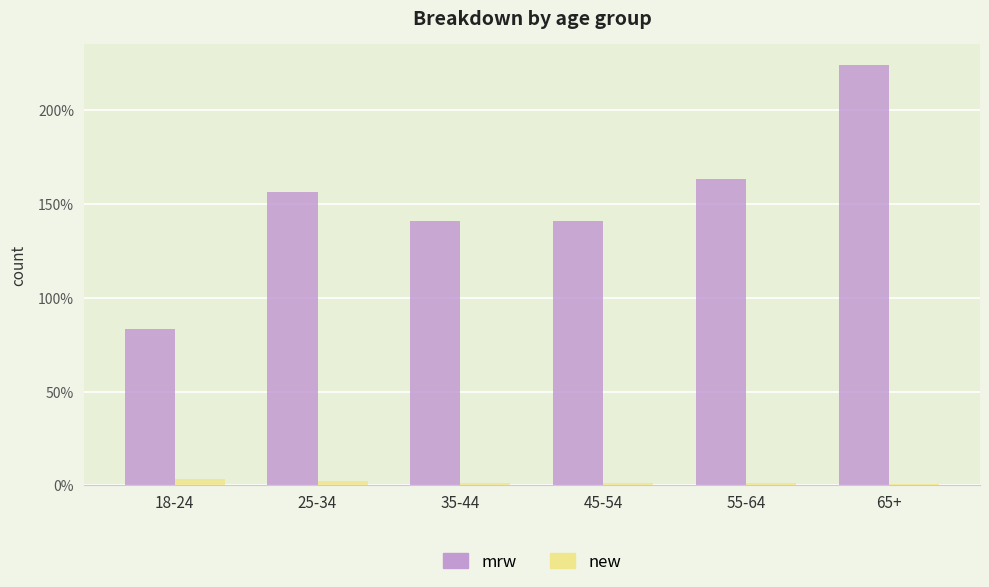

What is the difference between the mrw values at 65+ and 45-54?

834986